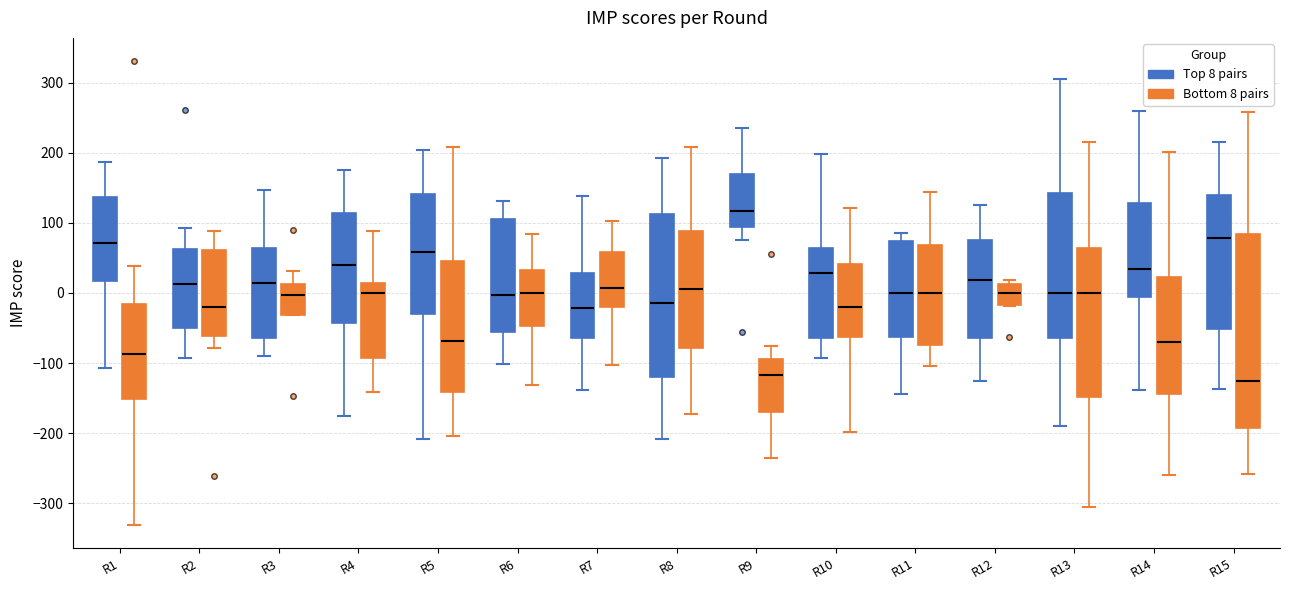

Reading left to right, read every box against the y-axis: the position of its median line, the range the box covers, and the ends of its whiskers. The values are not printed on the chart, so give them approximately, as read against the axis.

R1 (Top 8 pairs): median 70, box 20 to 140, whiskers -110 to 190
R1 (Bottom 8 pairs): median -90, box -150 to -20, whiskers -330 to 40
R2 (Top 8 pairs): median 10, box -50 to 60, whiskers -90 to 90
R2 (Bottom 8 pairs): median -20, box -60 to 60, whiskers -80 to 90
R3 (Top 8 pairs): median 10, box -60 to 60, whiskers -90 to 150
R3 (Bottom 8 pairs): median 0, box -30 to 10, whiskers -30 to 30
R4 (Top 8 pairs): median 40, box -40 to 110, whiskers -170 to 180
R4 (Bottom 8 pairs): median 0, box -90 to 10, whiskers -140 to 90
R5 (Top 8 pairs): median 60, box -30 to 140, whiskers -210 to 200
R5 (Bottom 8 pairs): median -70, box -140 to 50, whiskers -200 to 210
R6 (Top 8 pairs): median 0, box -60 to 110, whiskers -100 to 130
R6 (Bottom 8 pairs): median 0, box -50 to 30, whiskers -130 to 80
R7 (Top 8 pairs): median -20, box -60 to 30, whiskers -140 to 140
R7 (Bottom 8 pairs): median 10, box -20 to 60, whiskers -100 to 100
R8 (Top 8 pairs): median -10, box -120 to 110, whiskers -210 to 190
R8 (Bottom 8 pairs): median 10, box -80 to 90, whiskers -170 to 210
R9 (Top 8 pairs): median 120, box 90 to 170, whiskers 80 to 240
R9 (Bottom 8 pairs): median -120, box -170 to -90, whiskers -230 to -70
R10 (Top 8 pairs): median 30, box -60 to 60, whiskers -90 to 200
R10 (Bottom 8 pairs): median -20, box -60 to 40, whiskers -200 to 120
R11 (Top 8 pairs): median 0, box -60 to 70, whiskers -140 to 90
R11 (Bottom 8 pairs): median 0, box -70 to 70, whiskers -100 to 140
R12 (Top 8 pairs): median 20, box -60 to 80, whiskers -120 to 130
R12 (Bottom 8 pairs): median 0, box -20 to 10, whiskers -20 to 20
R13 (Top 8 pairs): median 0, box -60 to 140, whiskers -190 to 310
R13 (Bottom 8 pairs): median 0, box -150 to 60, whiskers -300 to 220
R14 (Top 8 pairs): median 30, box -10 to 130, whiskers -140 to 260
R14 (Bottom 8 pairs): median -70, box -140 to 20, whiskers -260 to 200
R15 (Top 8 pairs): median 80, box -50 to 140, whiskers -140 to 220
R15 (Bottom 8 pairs): median -130, box -190 to 80, whiskers -260 to 260